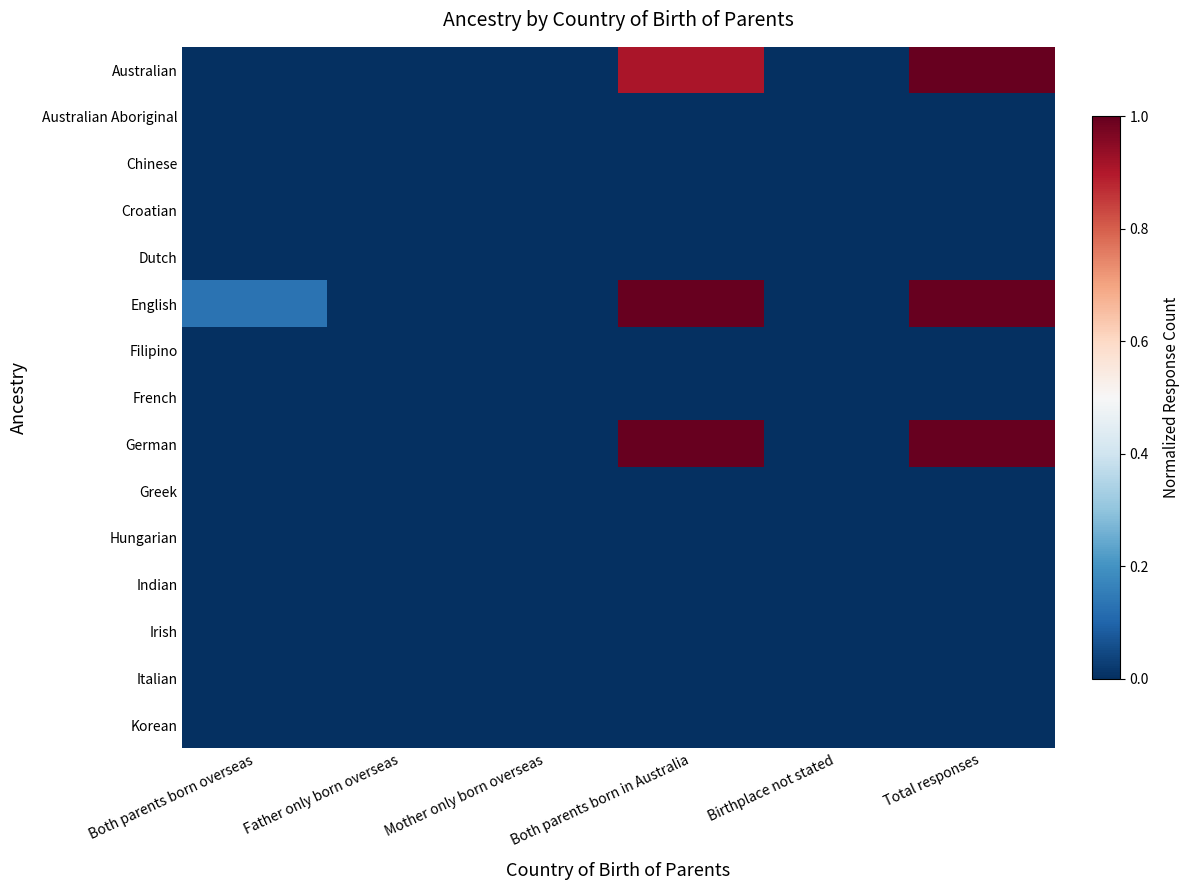

Between Mother only born overseas and Total responses, which is larger?

Total responses